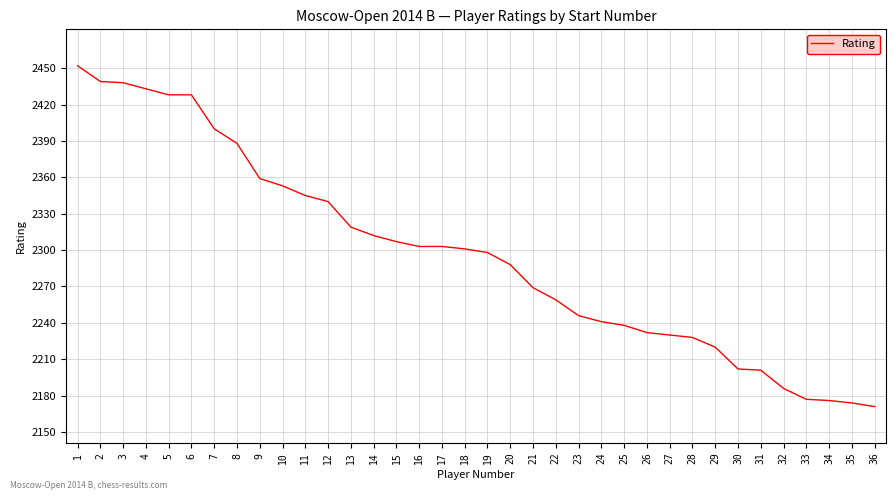

At which category does the chart reach its peak across all series?

1